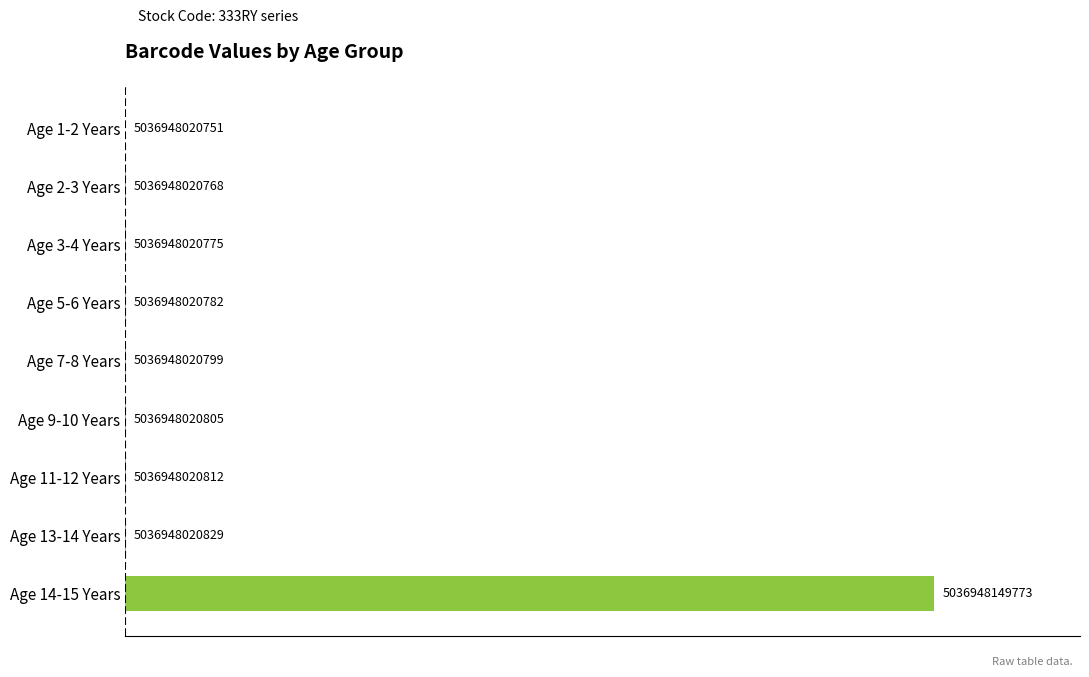

What is the difference between the maximum and second lowest values?

129005